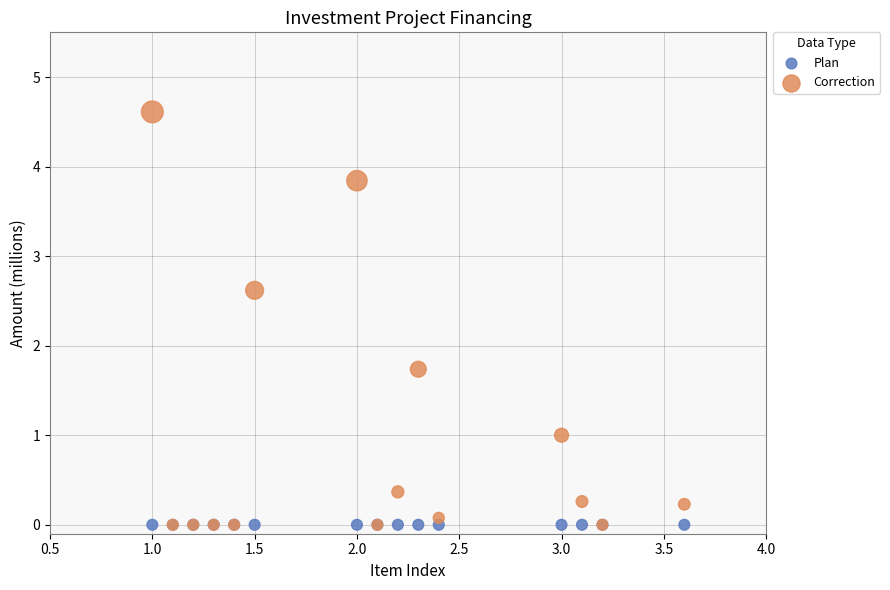

In the Correction series, what Y value is closest to 2?

1.7